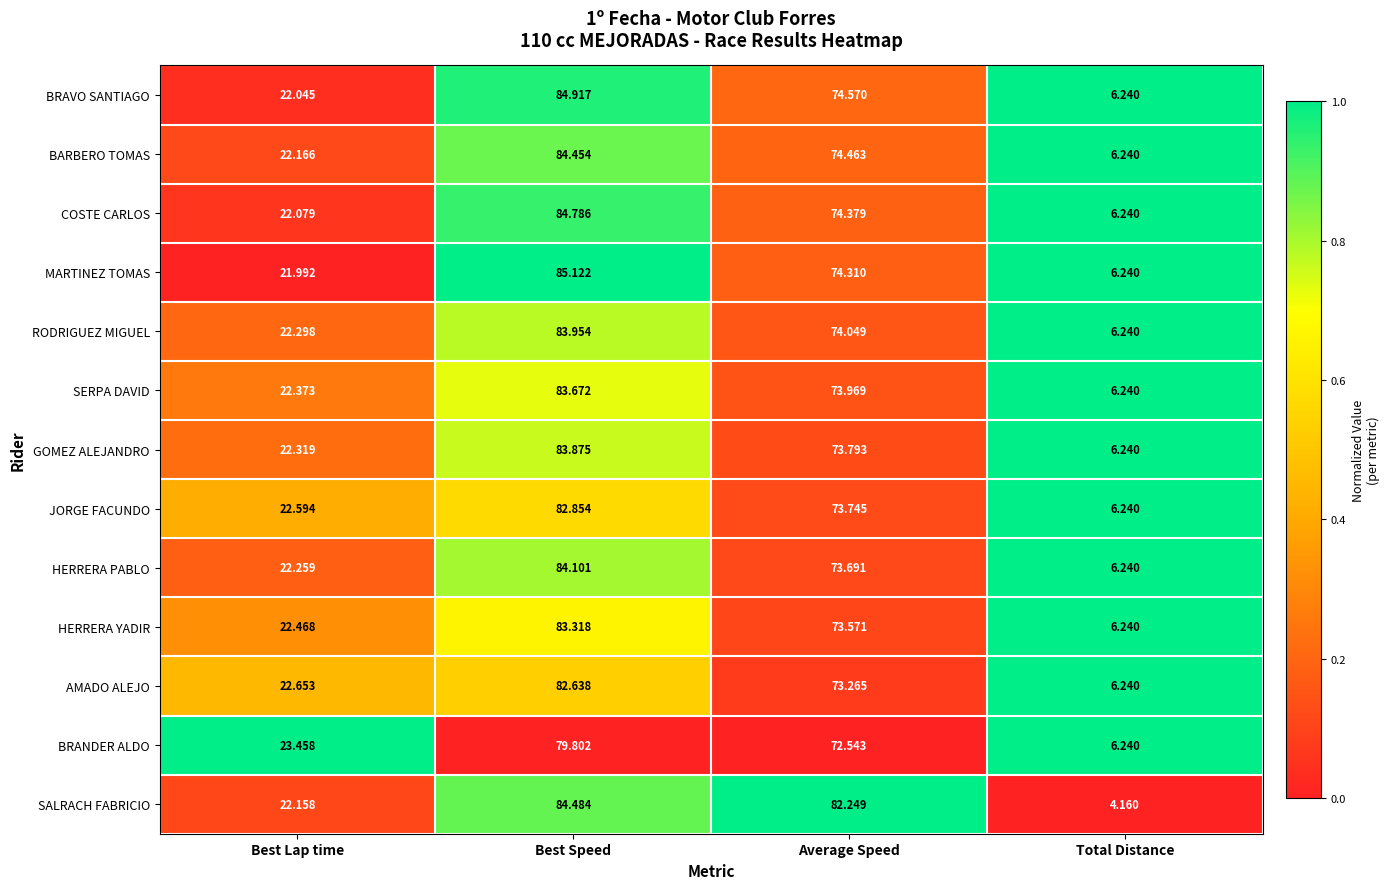

At which label is HERRERA YADIR closest to 44?

Best Lap time